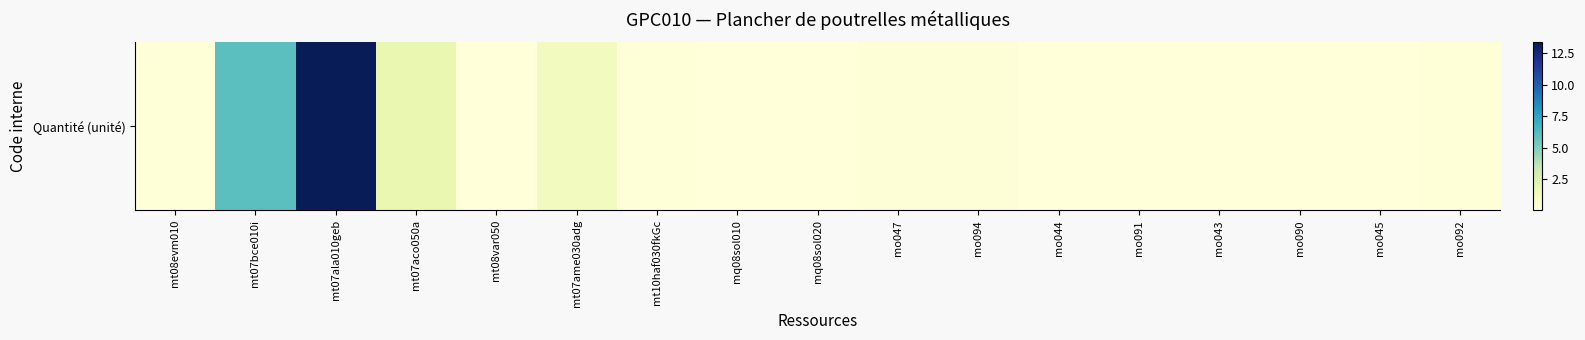

Between mo043 and mo045, which is larger?

mo043